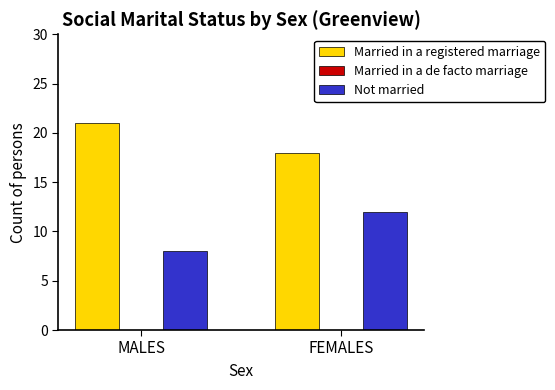

What is the difference between the highest and lowest values at MALES?

13